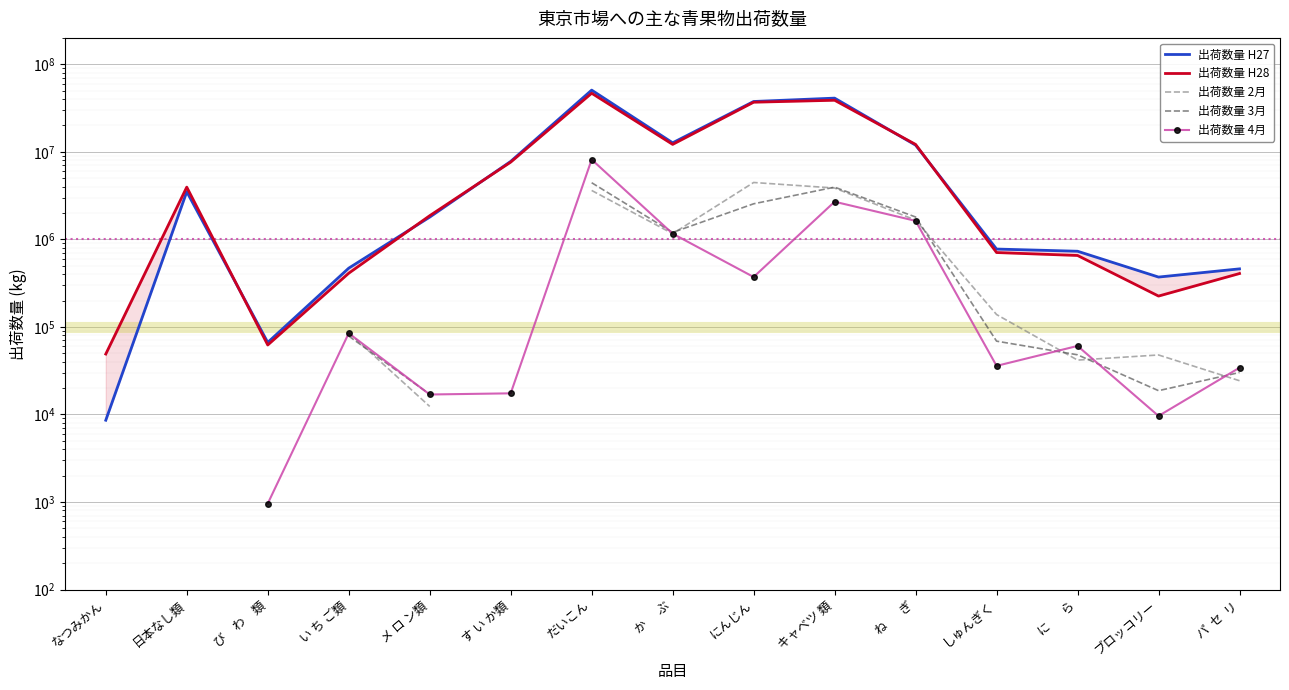

What is the difference between the highest and lowest values at メ ロ ン類?

1850303.0